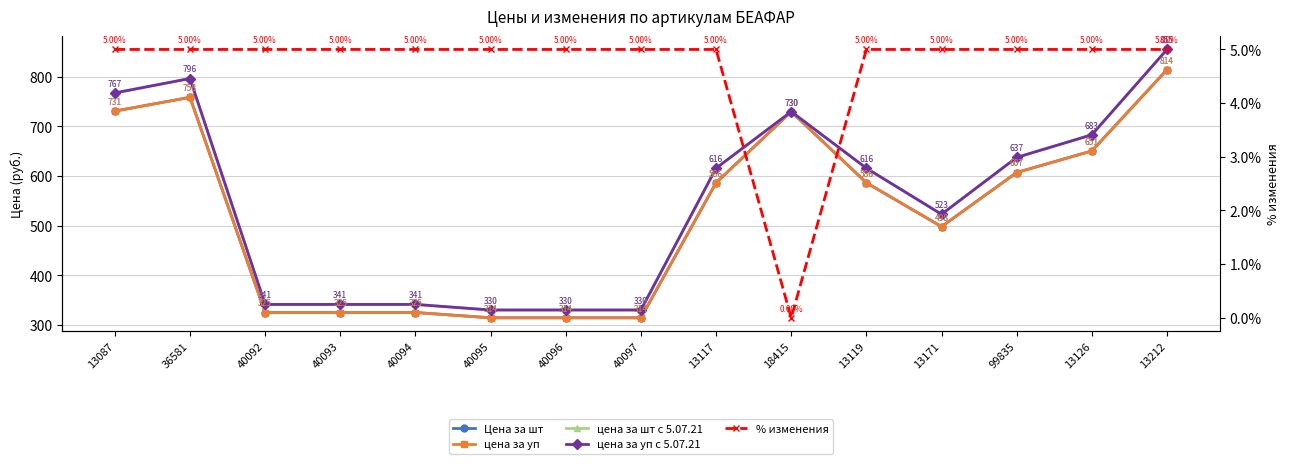

Is it true that % изменения equals 5.0 at 13171?

True